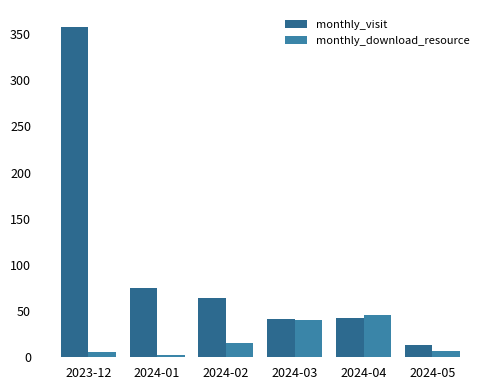

Reading left to right, what are all the values shown in this chart?

monthly_visit: 2023-12=358	2024-01=75	2024-02=64	2024-03=41	2024-04=43	2024-05=13
monthly_download_resource: 2023-12=6	2024-01=2	2024-02=15	2024-03=40	2024-04=46	2024-05=7